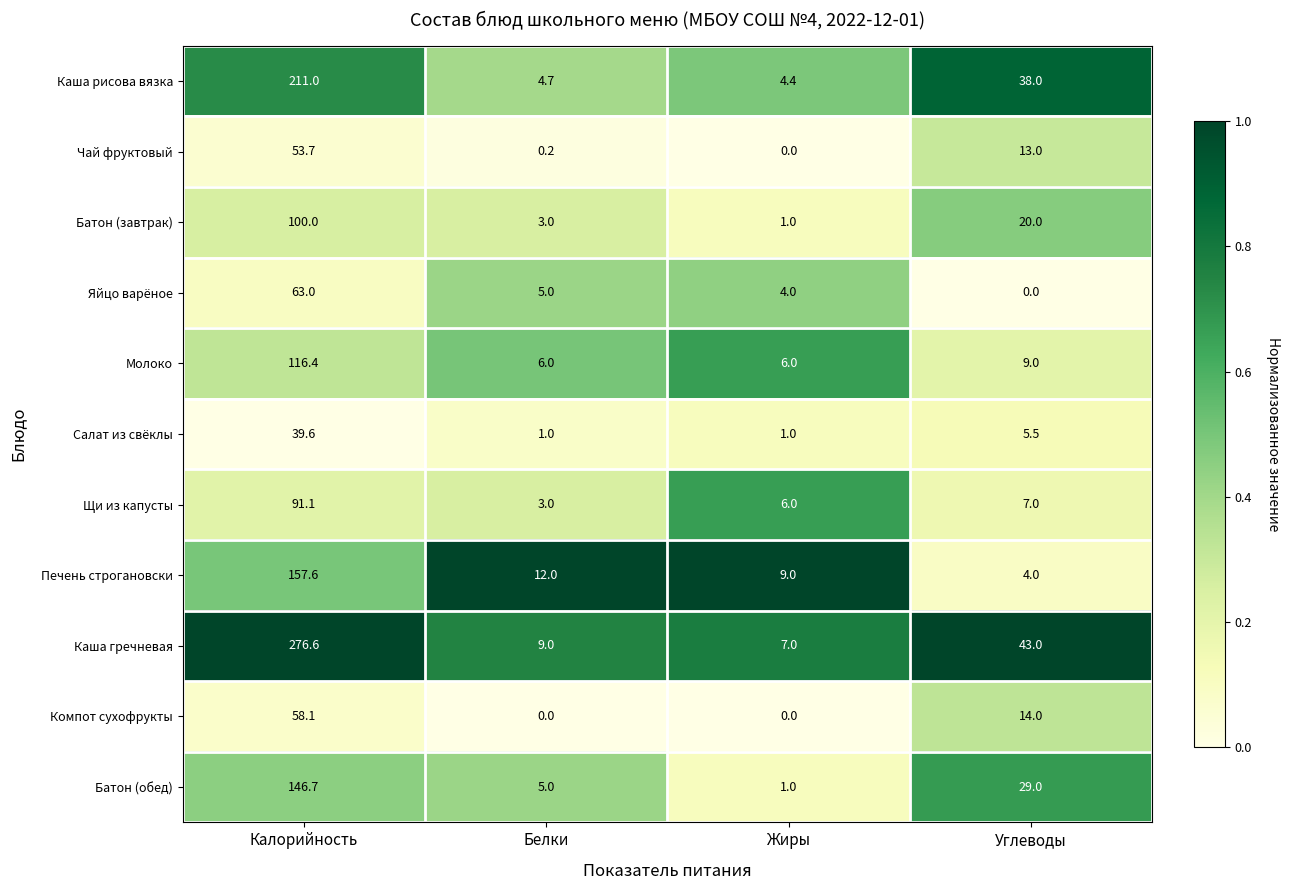

What is the spread (max minus min) of values at Белки?

12.0